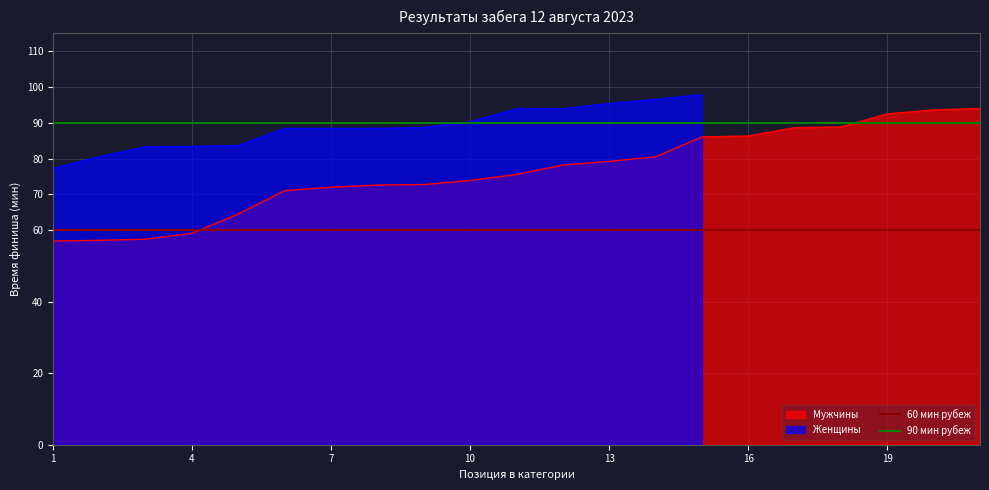

The Мужчины series shows 28.7 at 13. True or false?

False